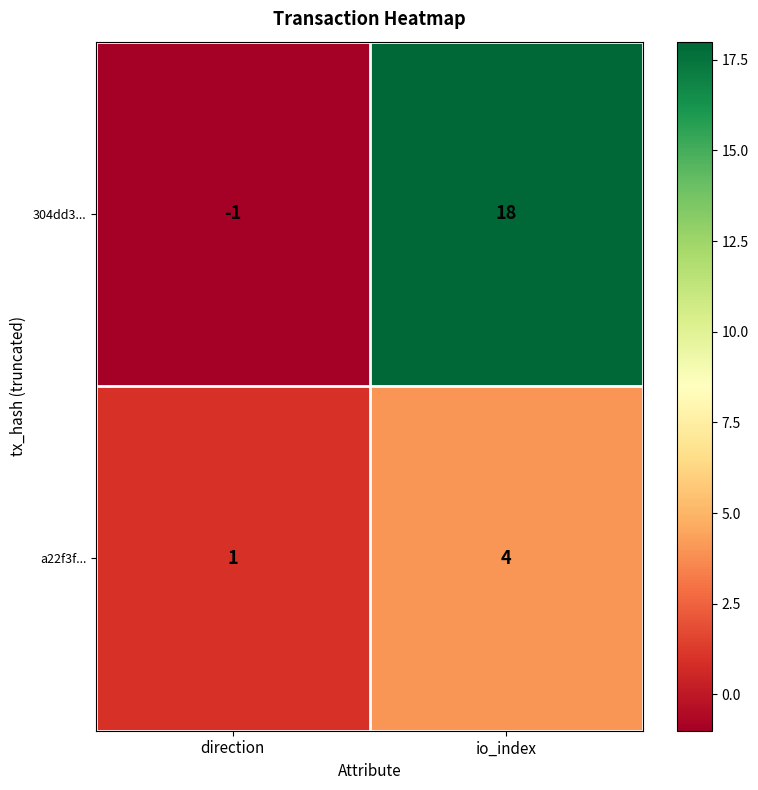

List the labels in order of 304dd3... value, smallest first.

direction, io_index